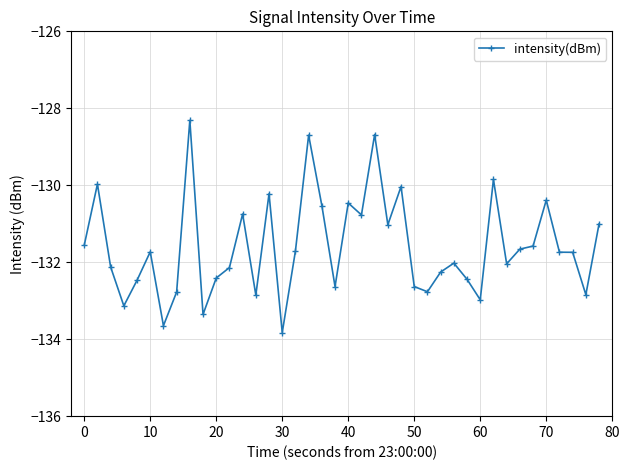

What is the value of the 31st point from the left?

-133.0